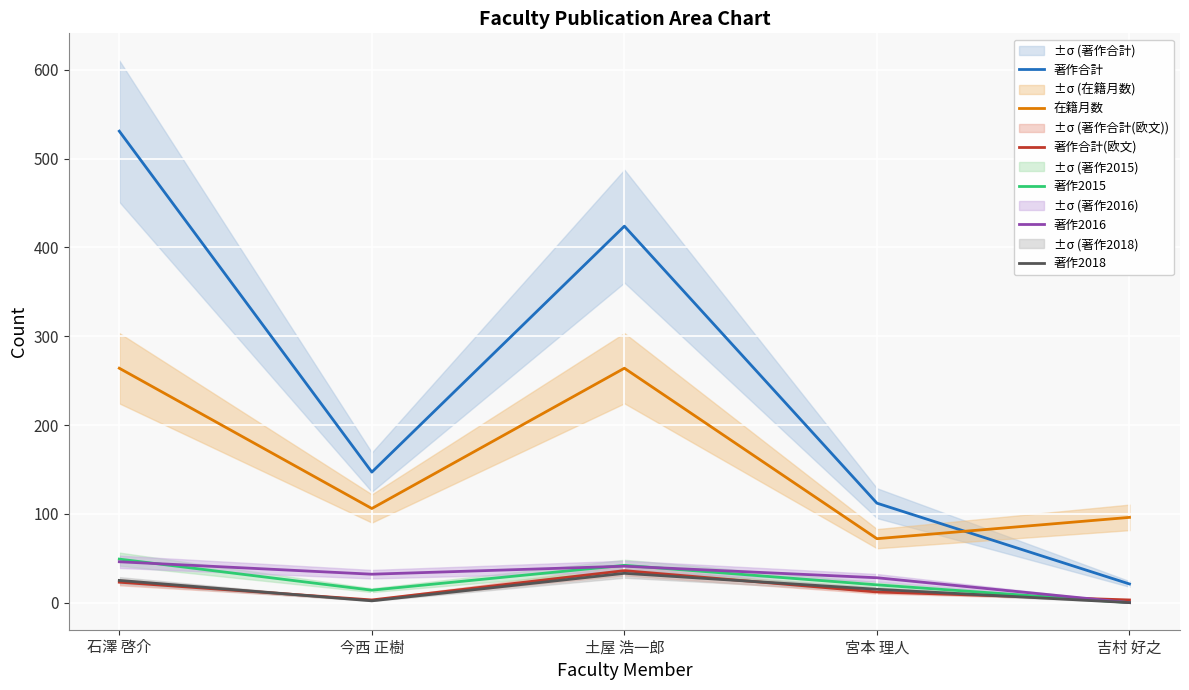

Between 土屋 浩一郎 and 吉村 好之, which series saw the biggest shift?

著作合計